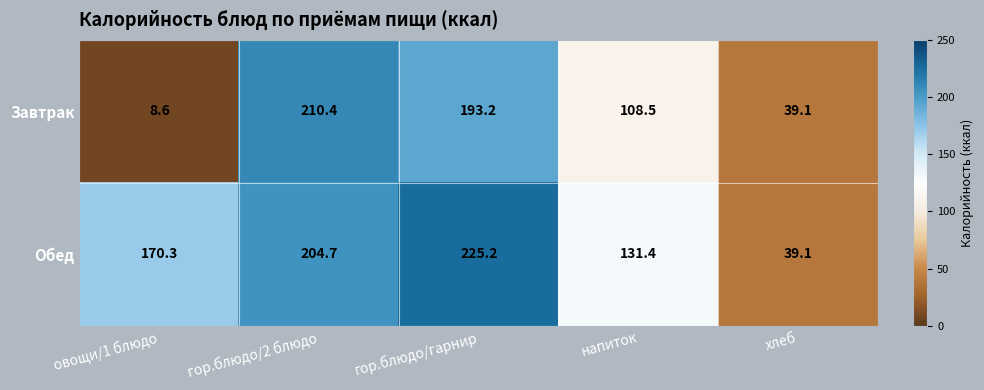

At which label is Завтрак closest to 109?

напиток